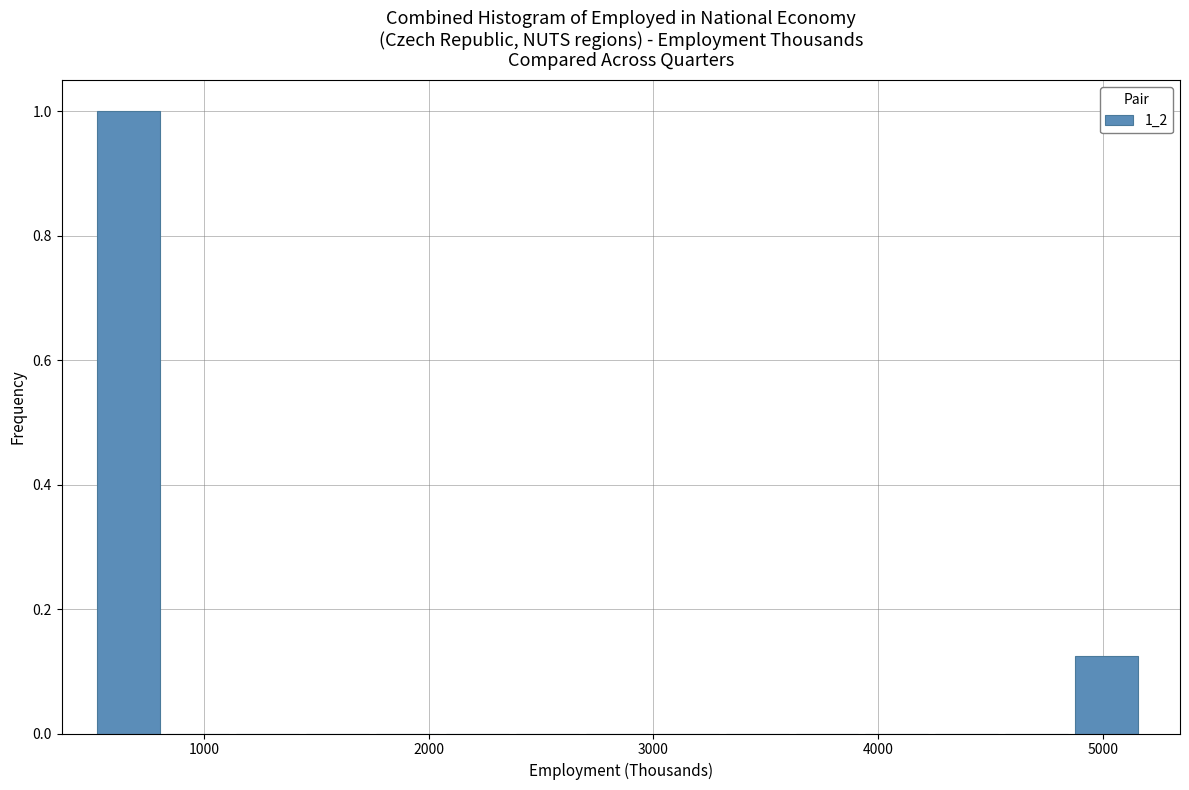

Around what value on the x-axis is the tallest bar? Give the approximate position of its centre, as read against the axis.

700